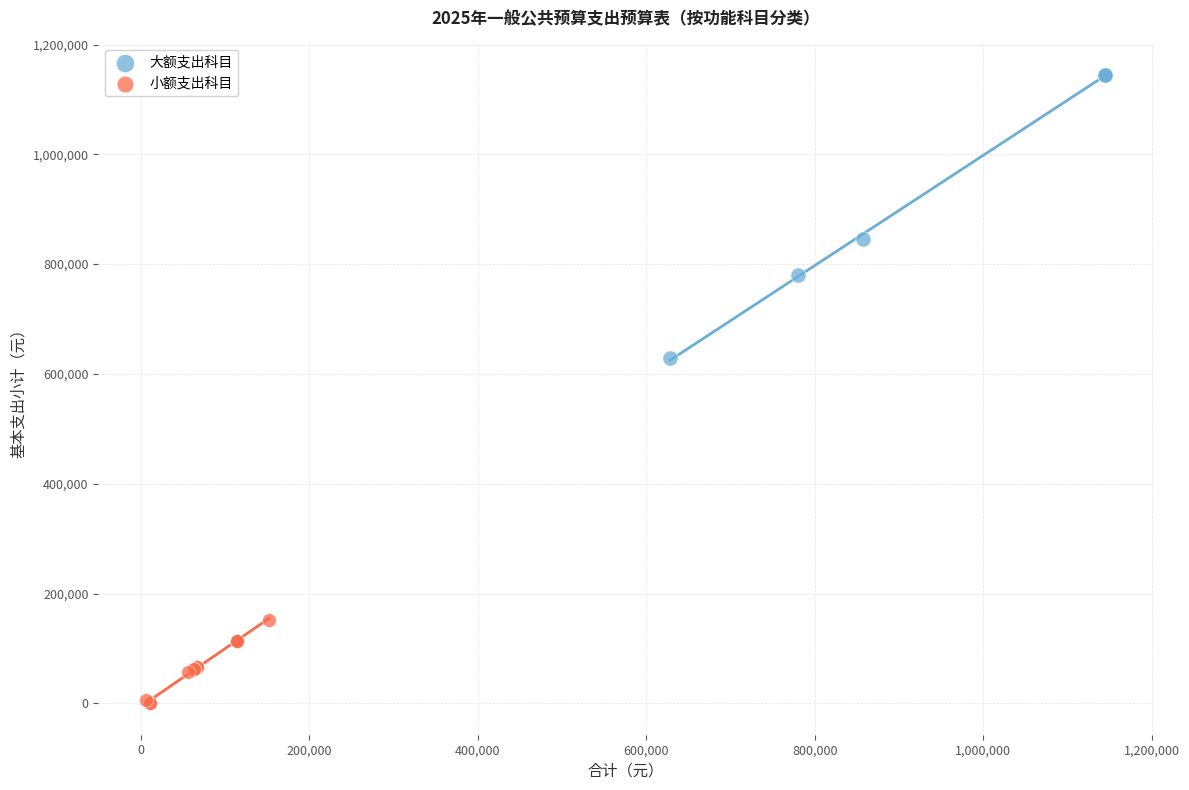

Which series has the largest Y range (max minus min)?

大额支出科目